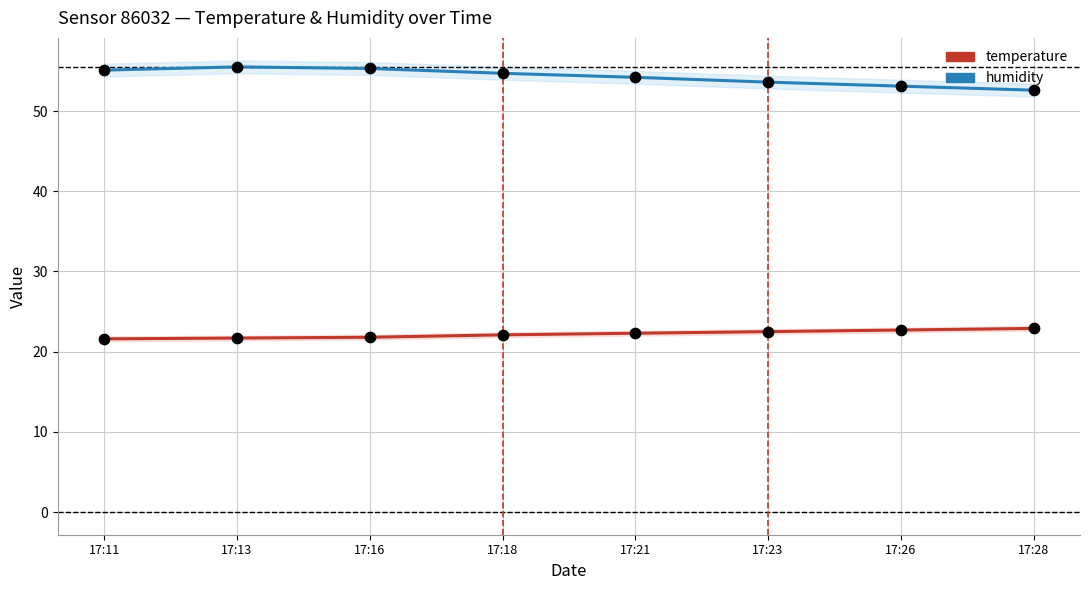

At how many categories does at least one series exceed 35?

8